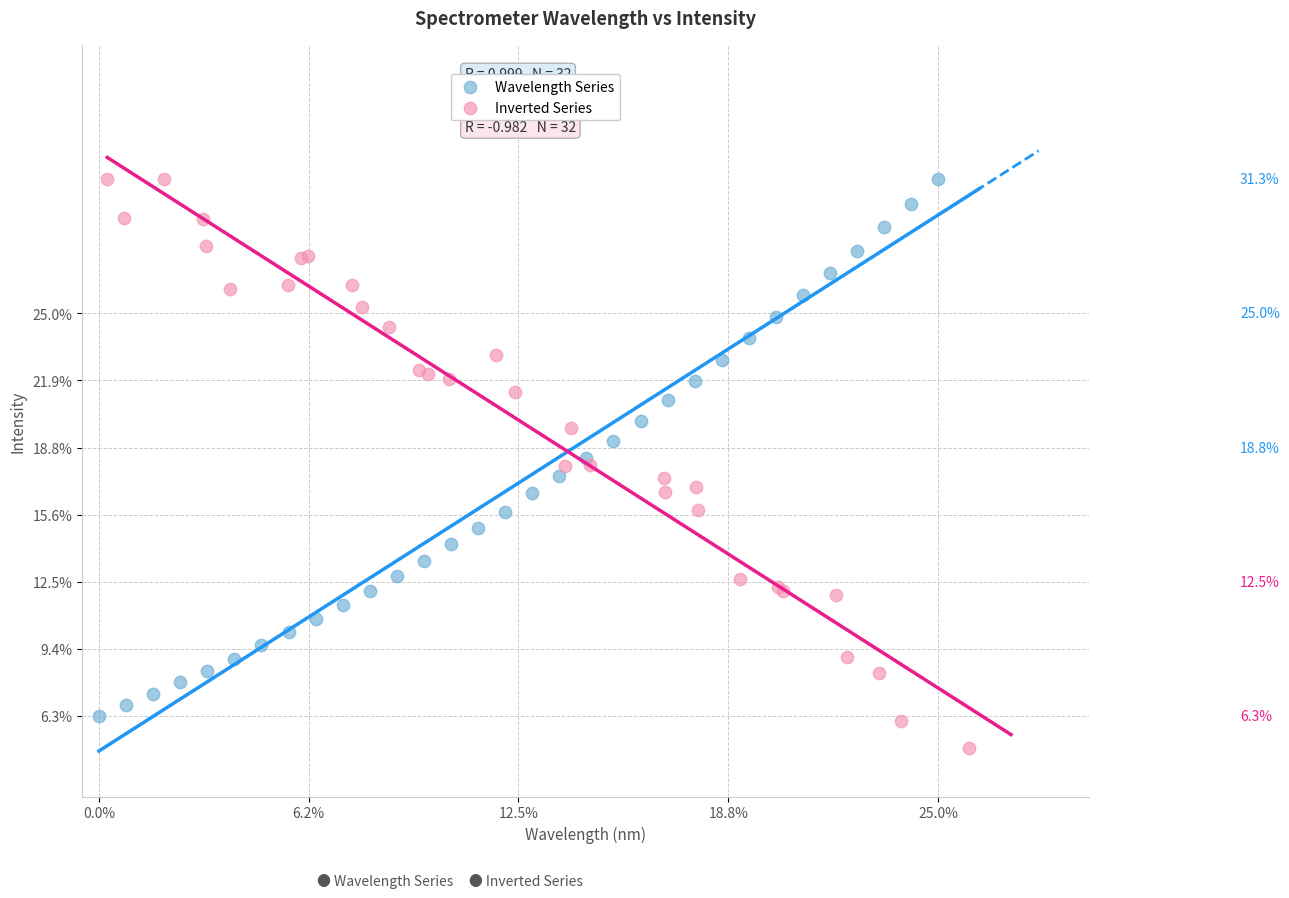

Which series reaches the minimum Y coordinate?

Inverted Series